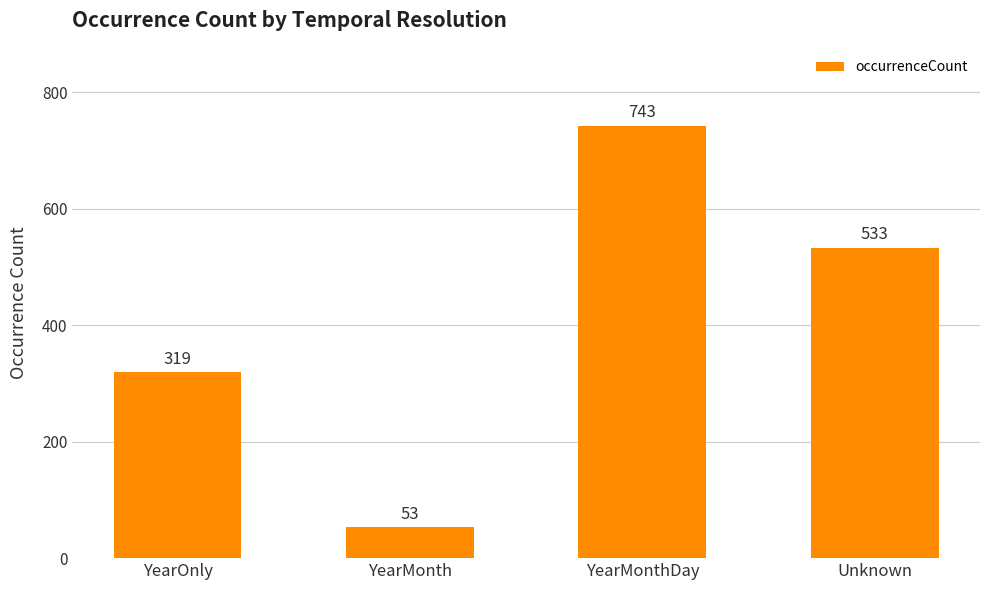

How many values are between 319 and 743?

3